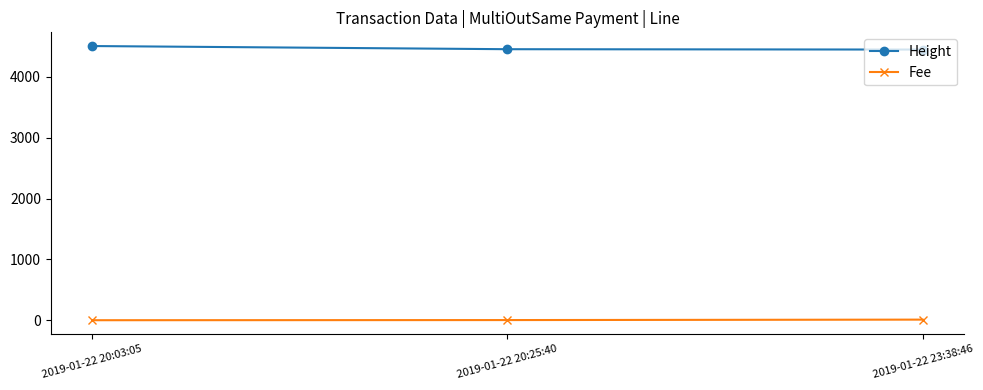

What is the maximum value shown in the chart?

4509.0